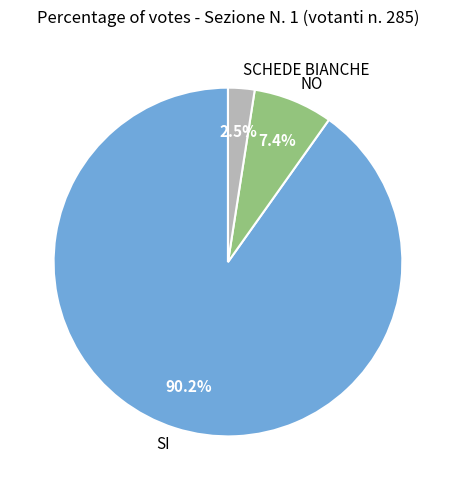

What percentage is the NO slice, to the nearest percent?

7%